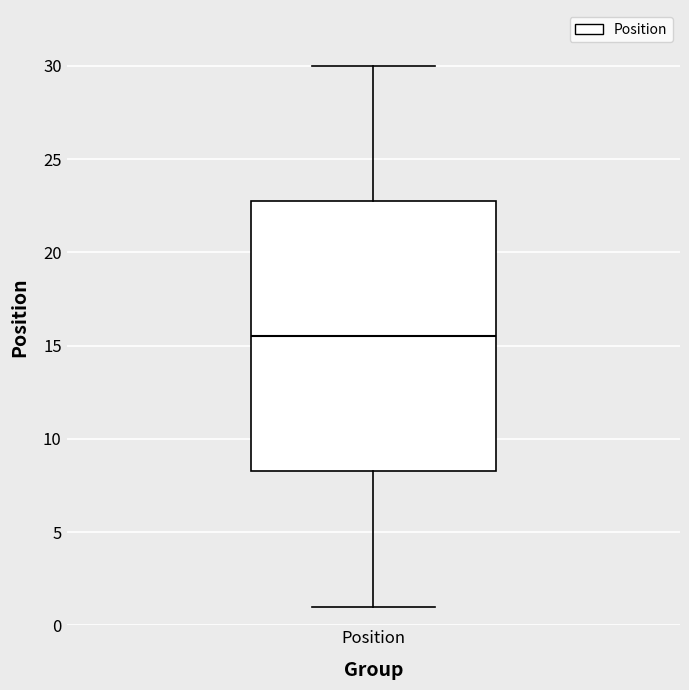

Where is the upper edge of the box for Position on the y-axis? The values are not printed on the chart, so give them approximately, as read against the axis.

23.0